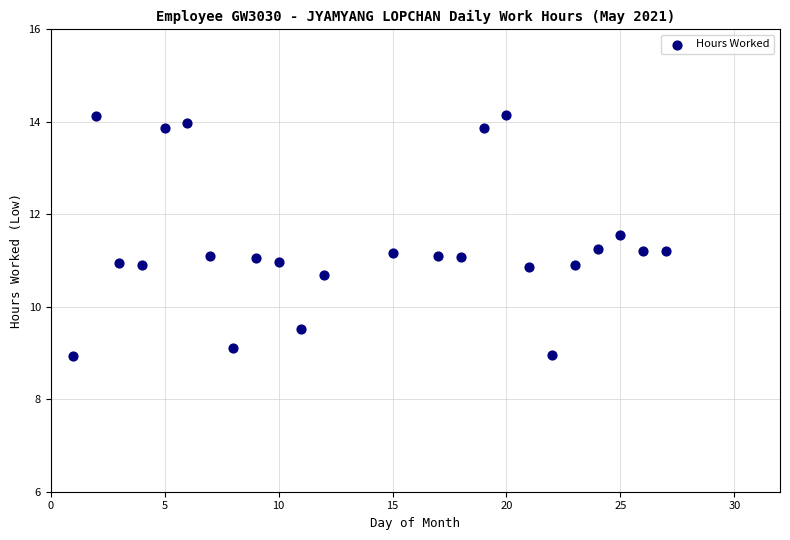

What is the range of X values (max minus min)?

26.0